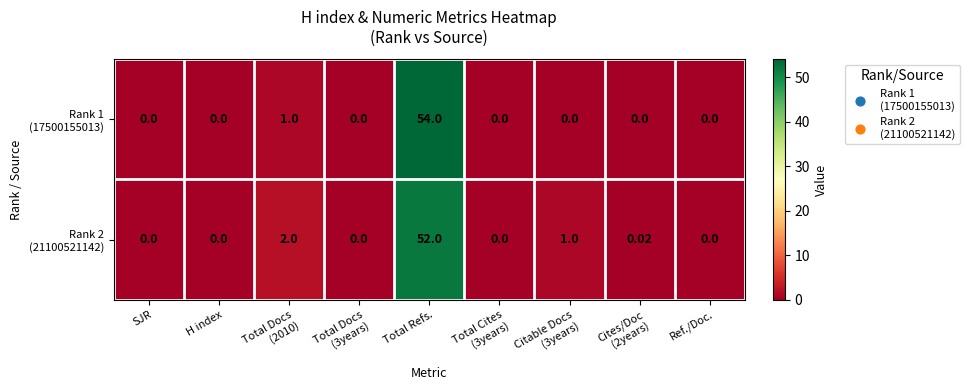

At which category is the sum across all series the highest?

Total Refs.